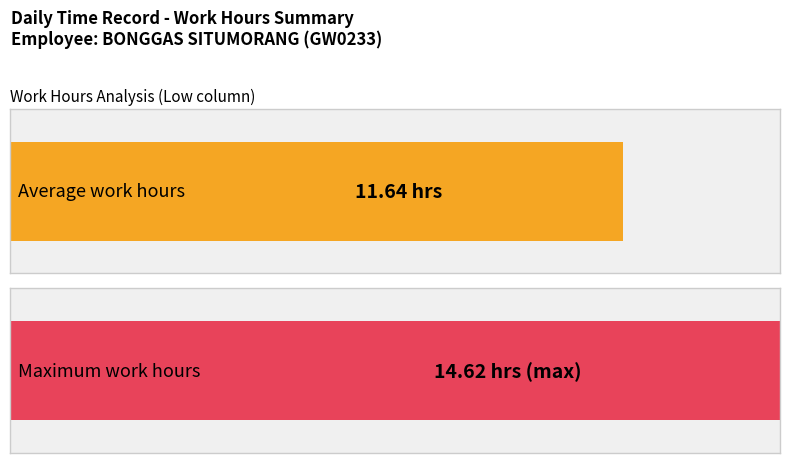

What is the greatest value displayed?

14.6